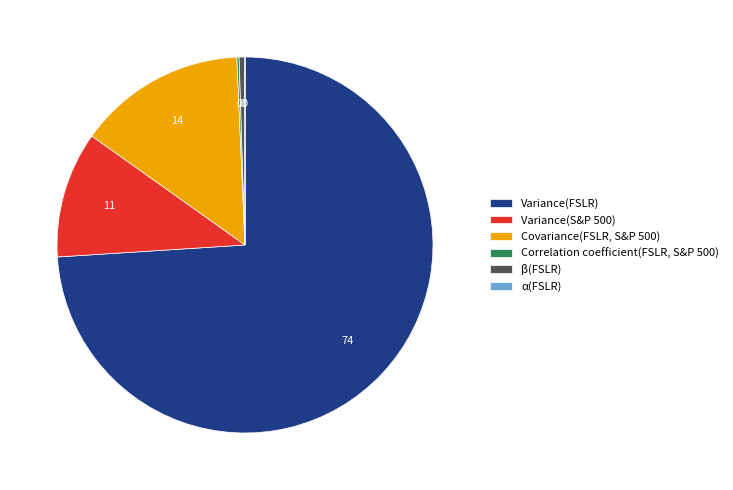

Which category has the biggest portion of the pie?

Variance(FSLR)